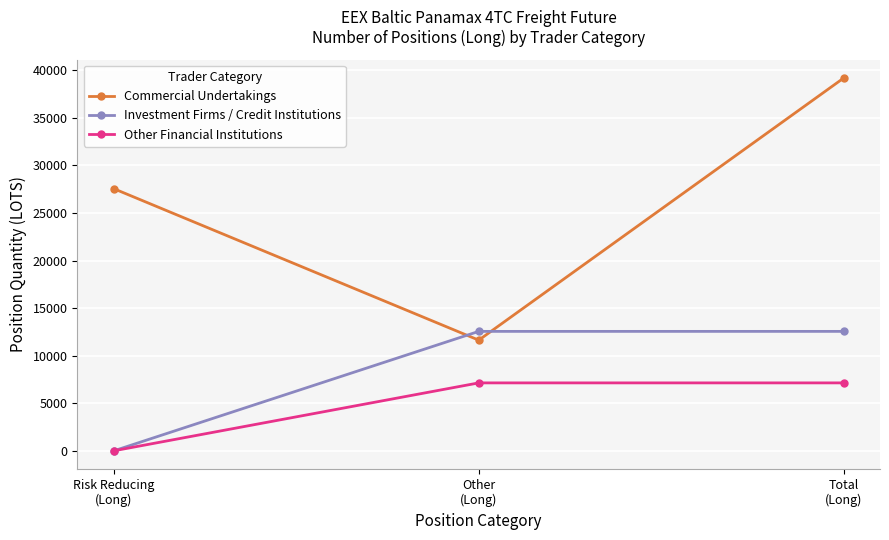

How many values in Investment Firms / Credit Institutions are above zero?

2